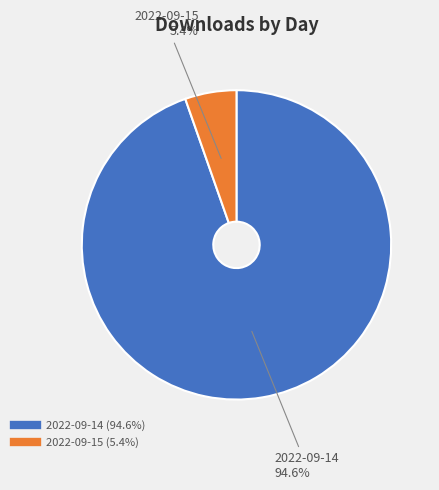

Is 2022-09-15 the majority of the pie?

No